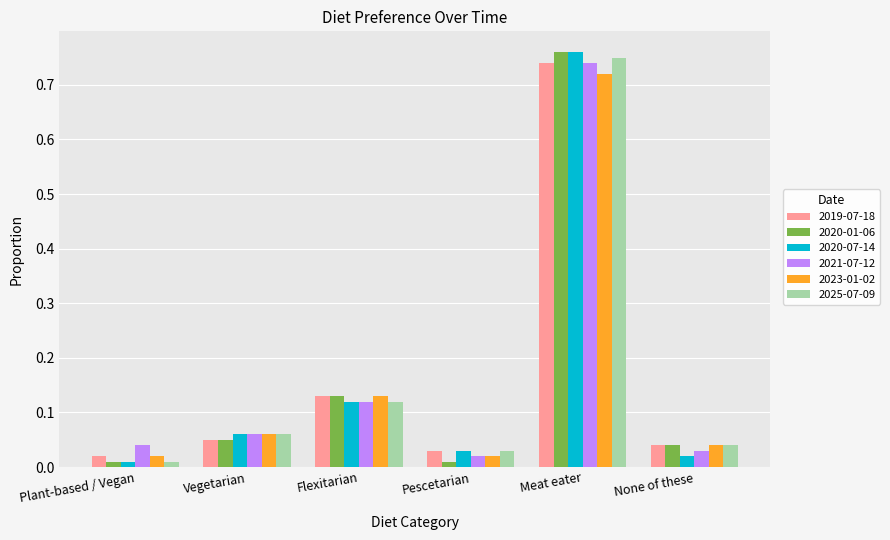

Is it true that 2023-01-02 equals 0.0 at Vegetarian?

False